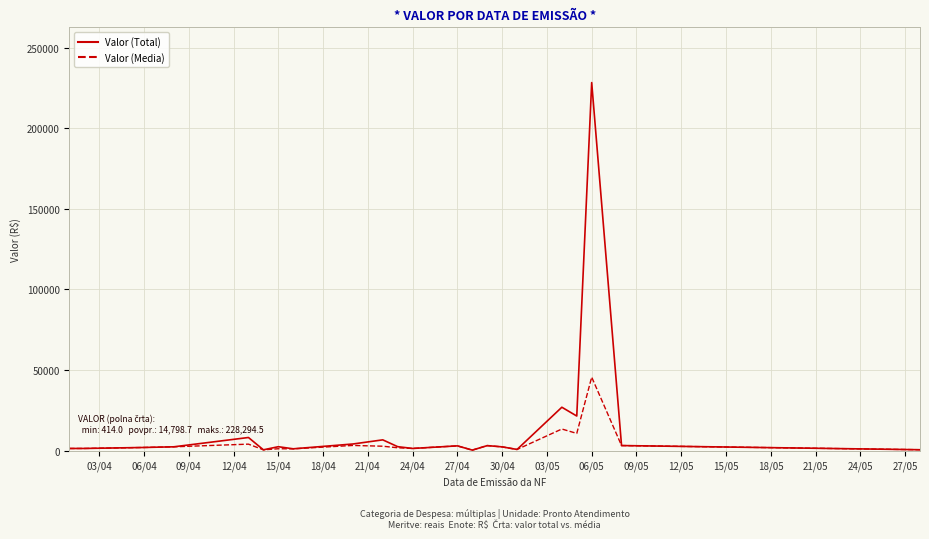

What is the maximum value for Valor (Media)?

45658.9